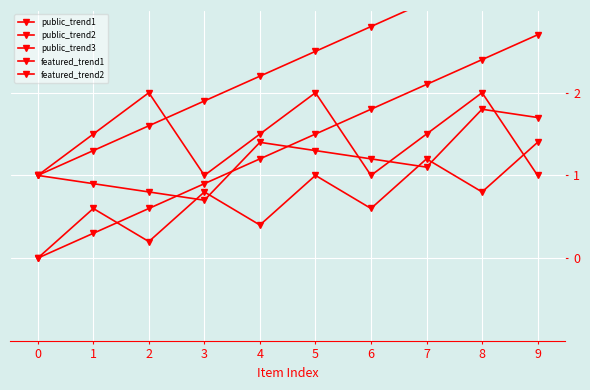

At which category is the sum across all series the highest?

9